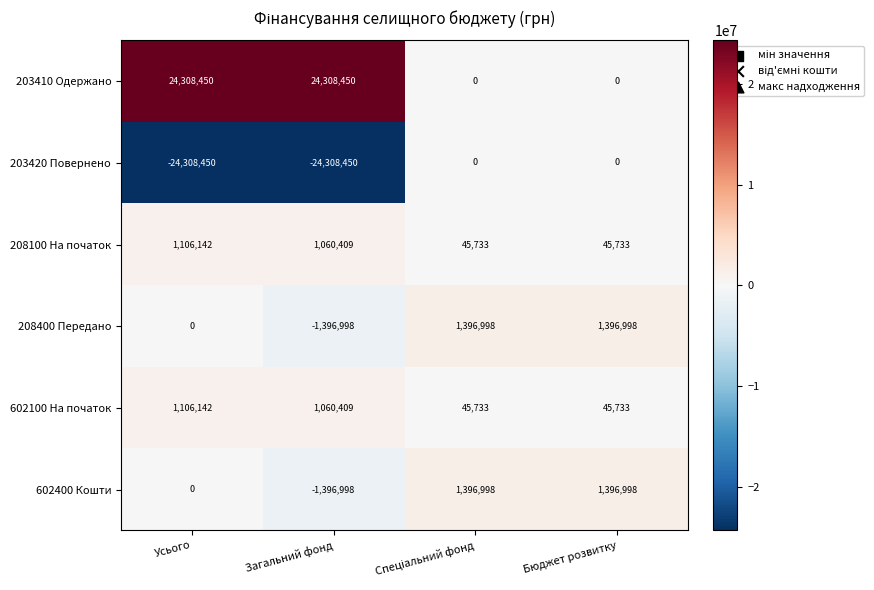

What is the maximum value for 203410 Одержано?

24308450